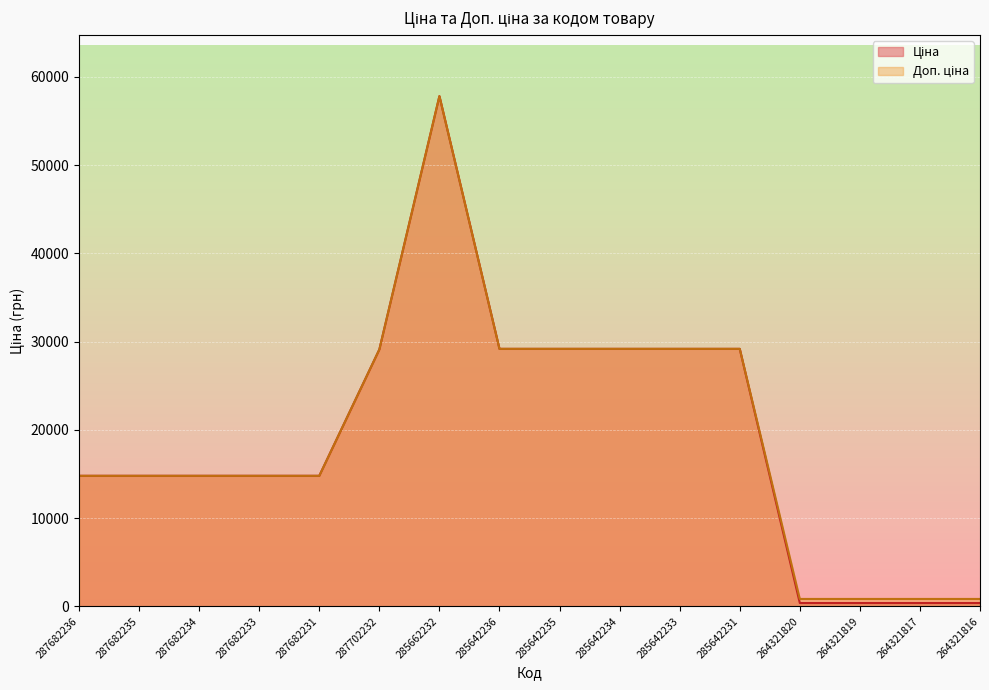

How many lines are shown in the chart?

2